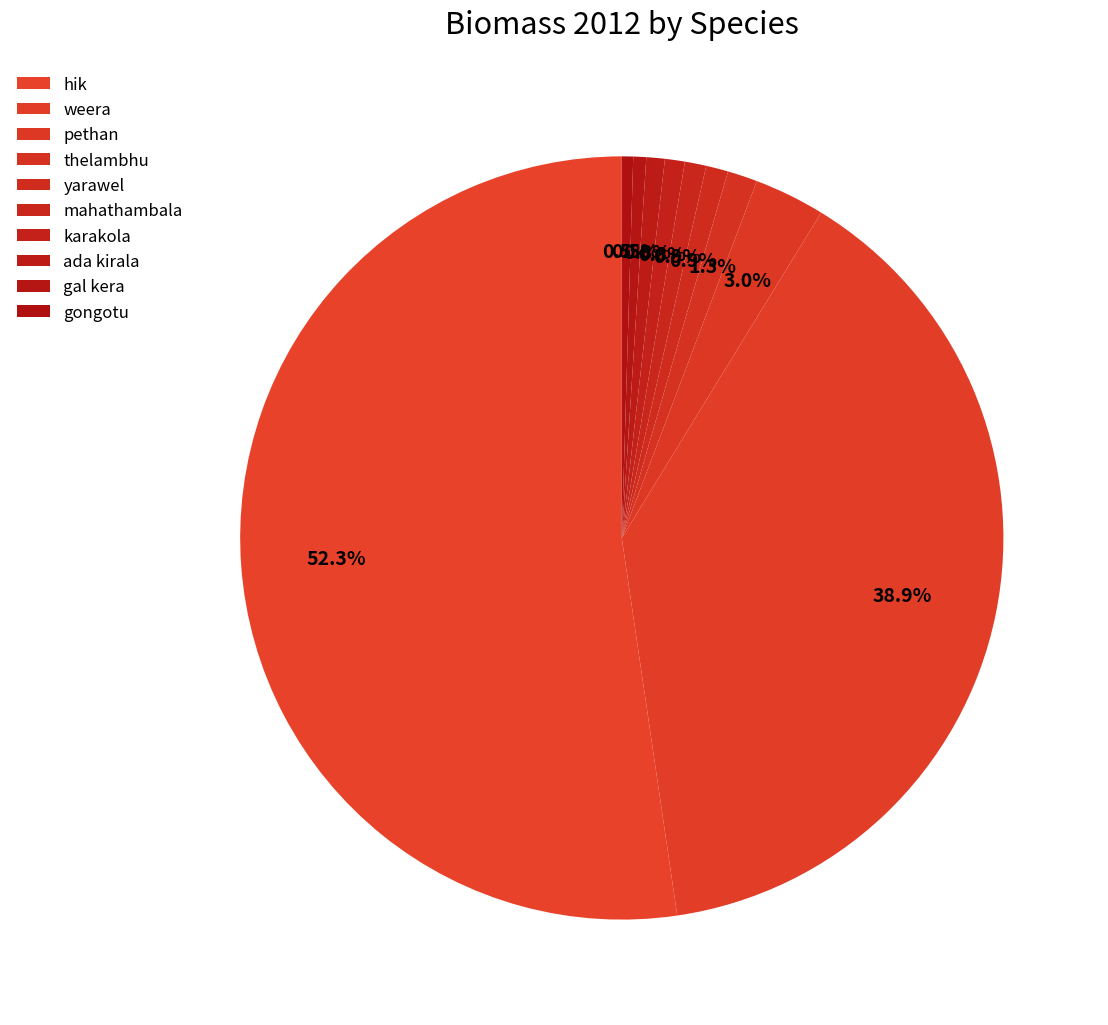

How many slices are in this pie chart?

10